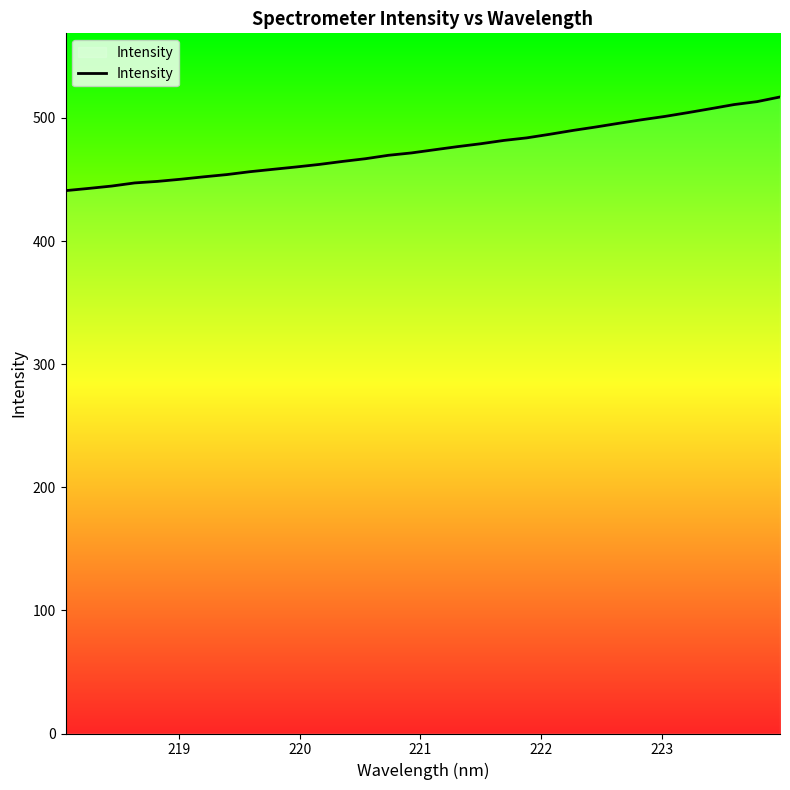

What is the difference between the maximum and minimum values?

76.1